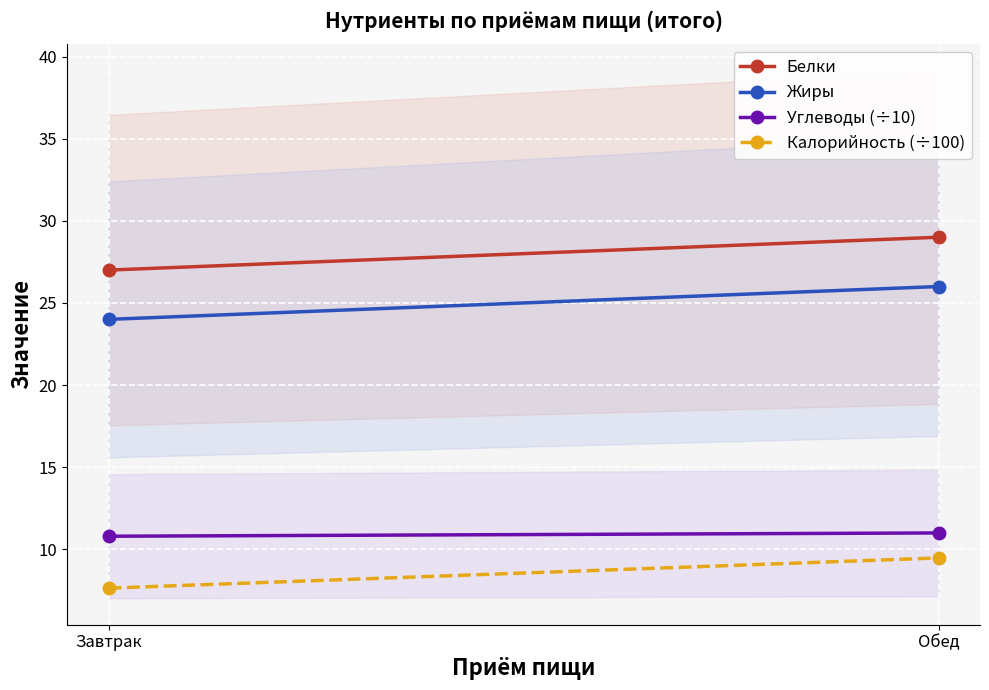

Reading left to right, extract all data points from this chart.

Белки: Завтрак=27.0	Обед=29.0
Жиры: Завтрак=24.0	Обед=26.0
Углеводы (÷10): Завтрак=10.8	Обед=11.0
Калорийность (÷100): Завтрак=7.6	Обед=9.5